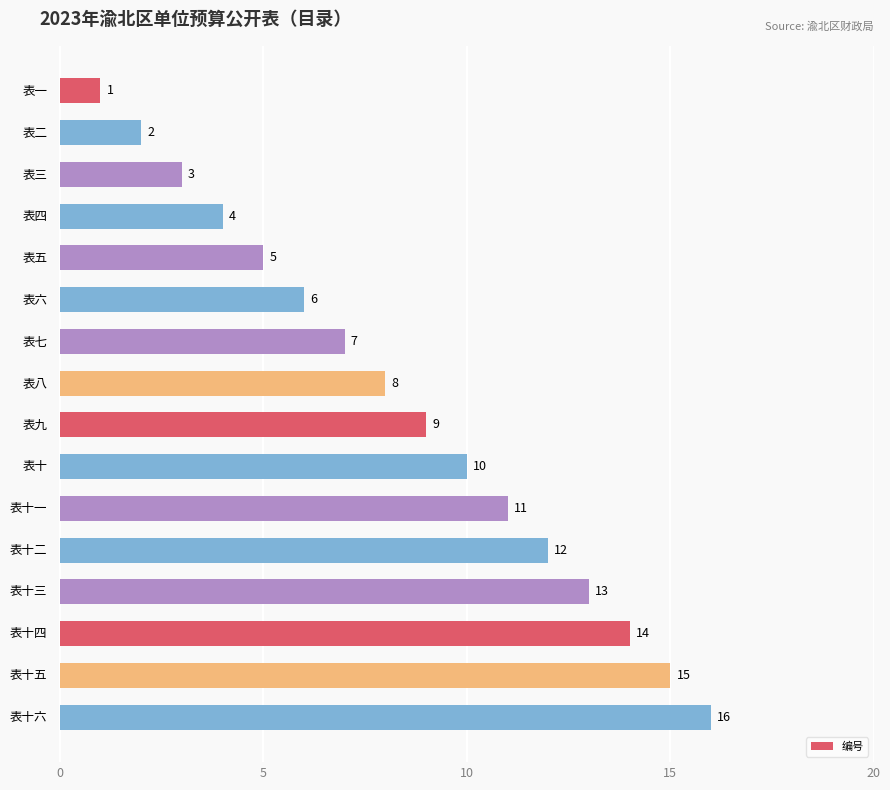

What is the maximum value shown in the chart?

16